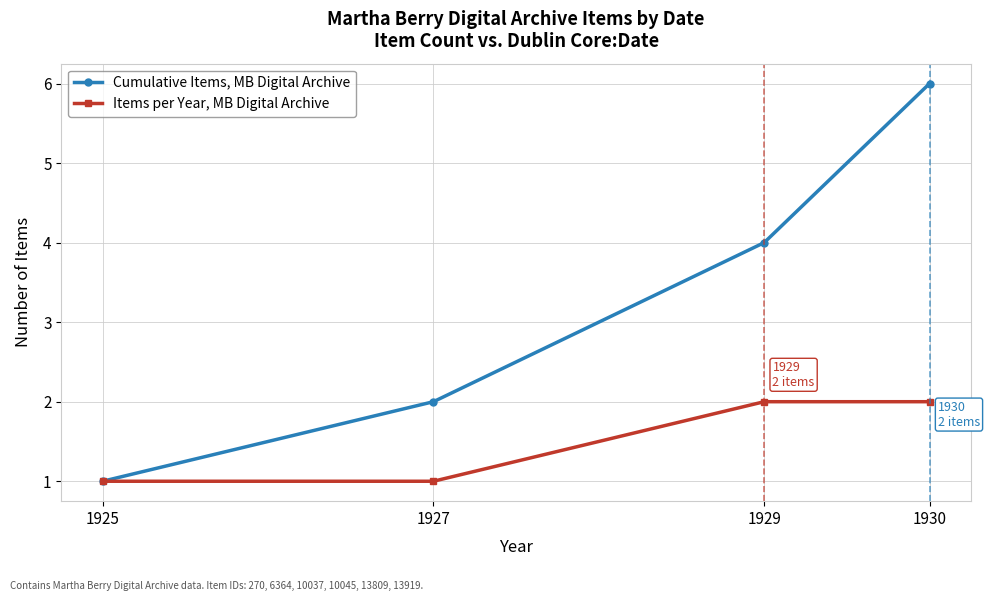

Reading left to right, what are all the values shown in this chart?

Cumulative Items, MB Digital Archive: 1	2	4	6
Items per Year, MB Digital Archive: 1	1	2	2